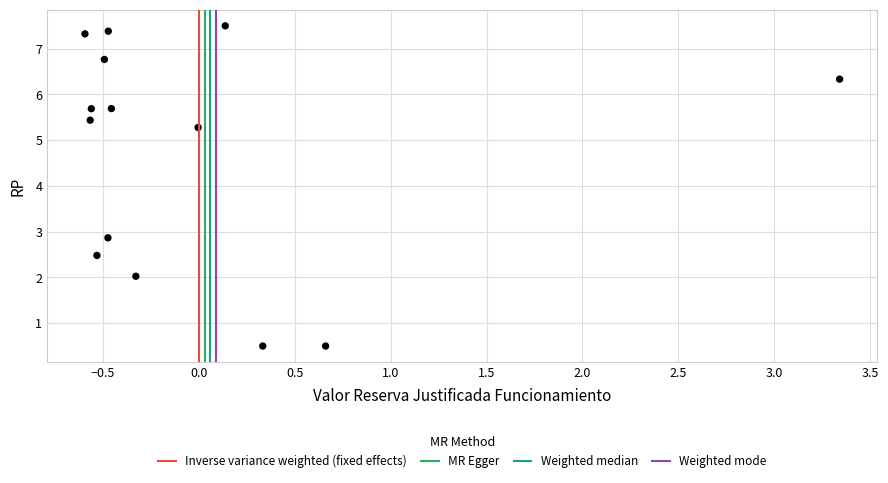

What is the range of Y values (max minus min)?

7.0